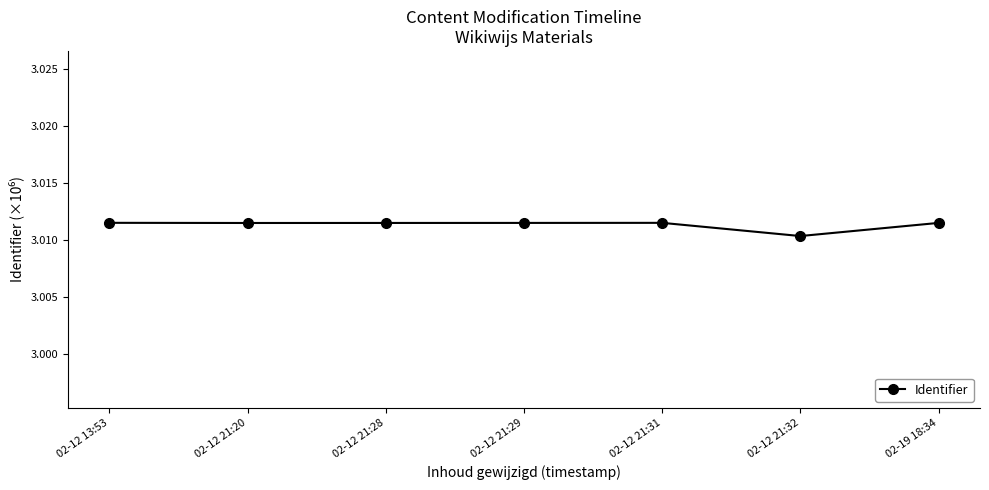

What is the ratio of the value at 02-12 13:53 to the value at 02-12 21:31?

1.0